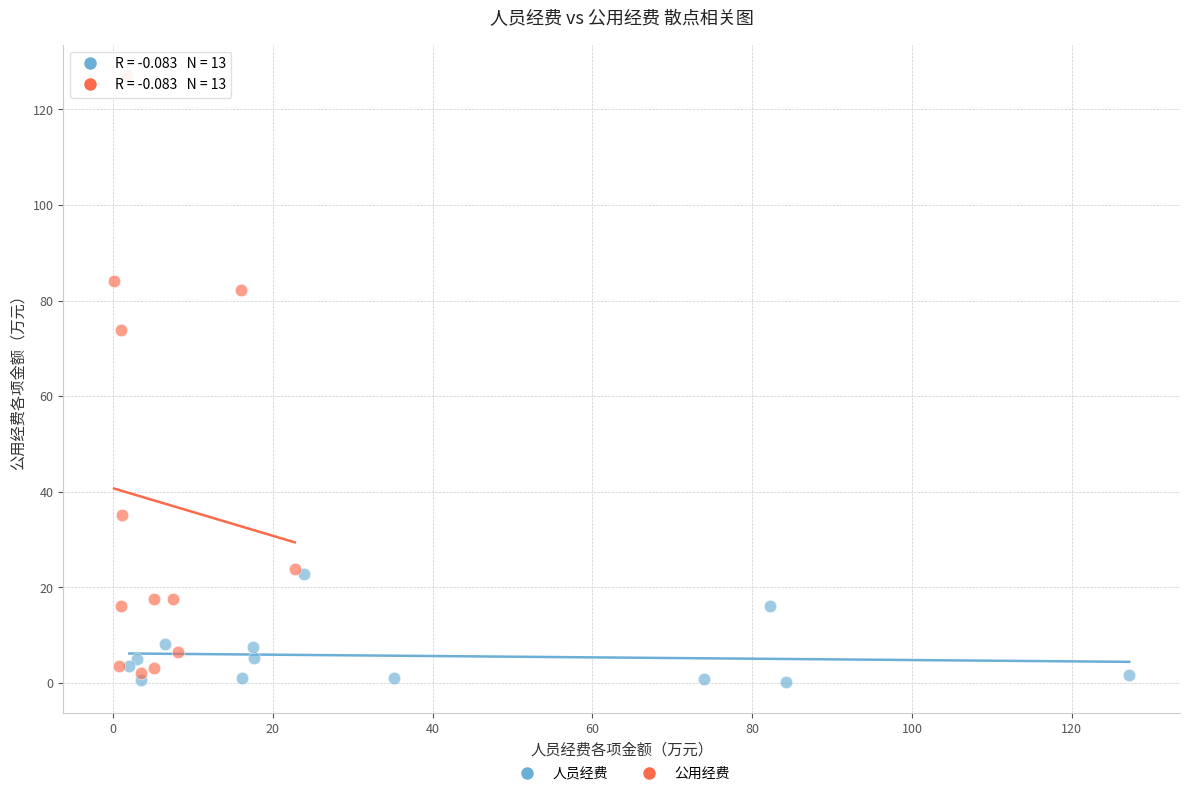

Which series has the widest spread of Y values?

公用经费